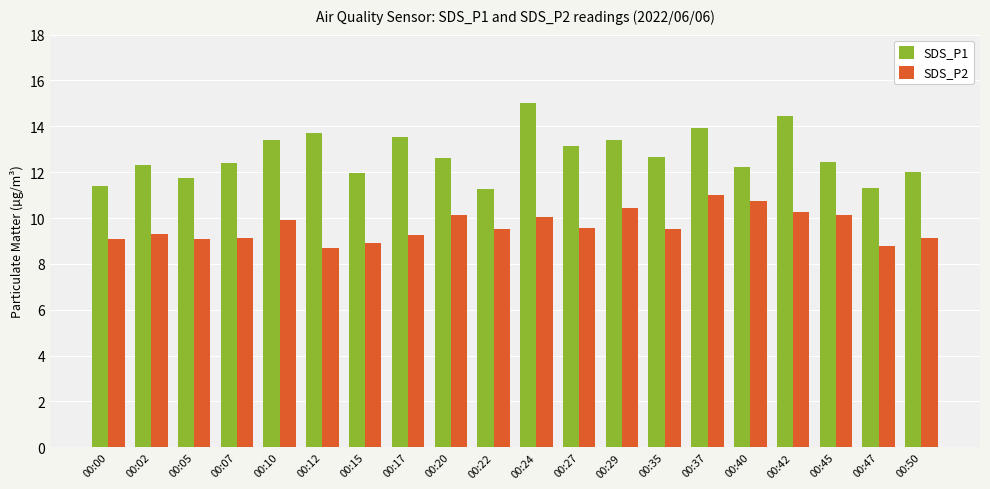

What is the spread (max minus min) of values at 00:00?

2.3